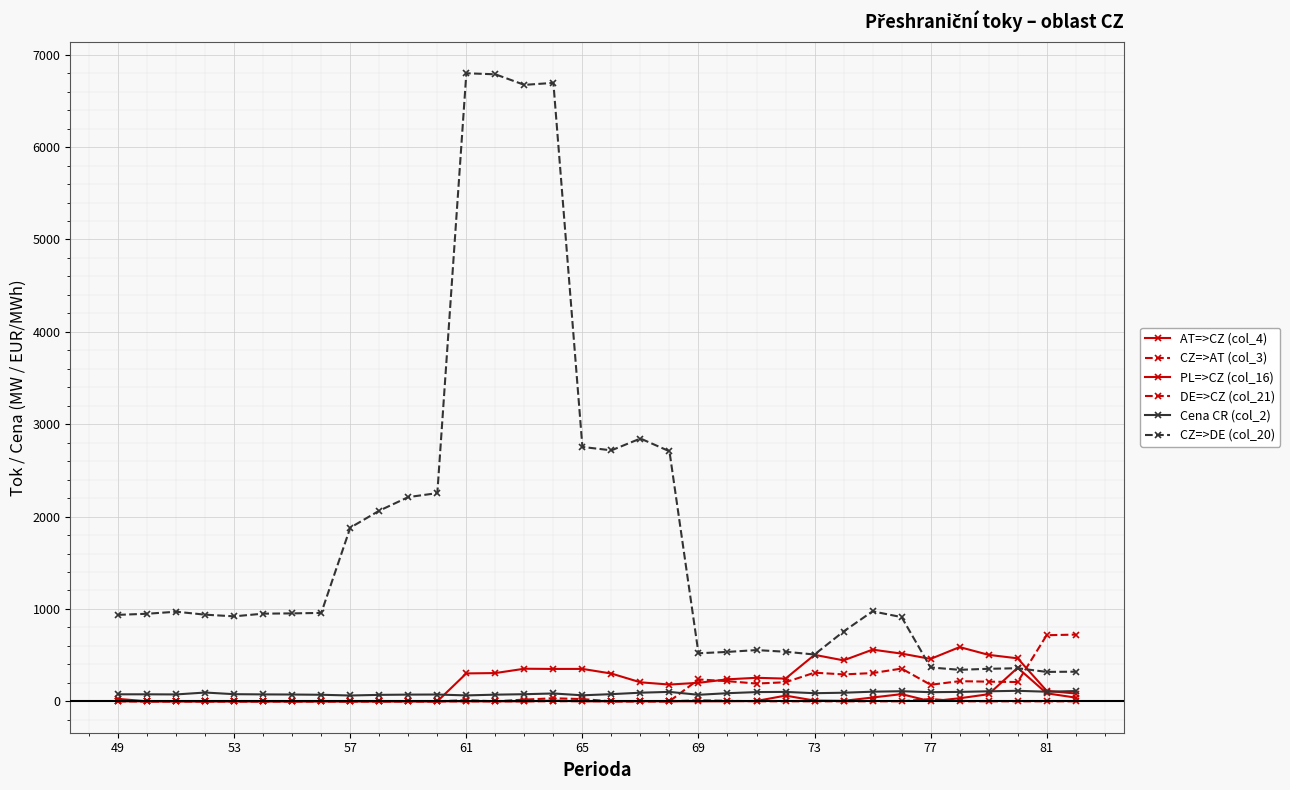

True or false: DE=>CZ (col_21) has more than 1 points higher than both neighbors.

True